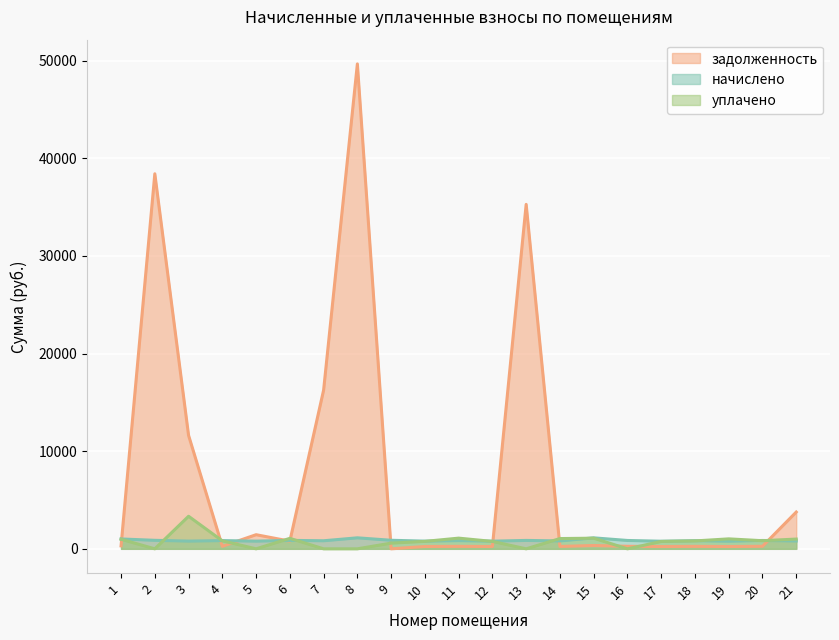

Is it true that задолженность equals 237.1 at 12?

True